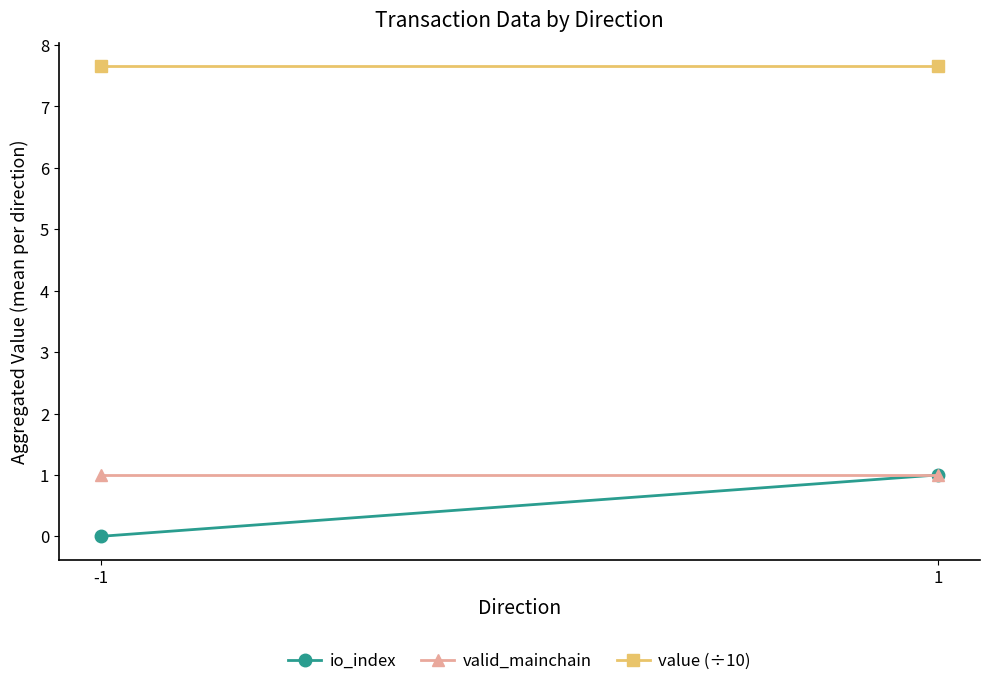

Does the chart have visible grid lines?

No